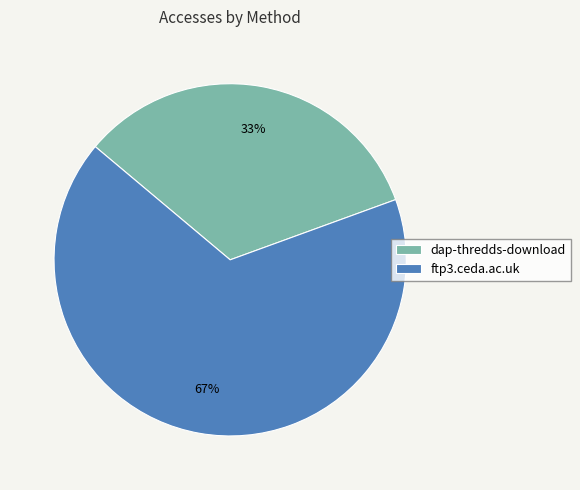

How many segments does this pie chart have?

2